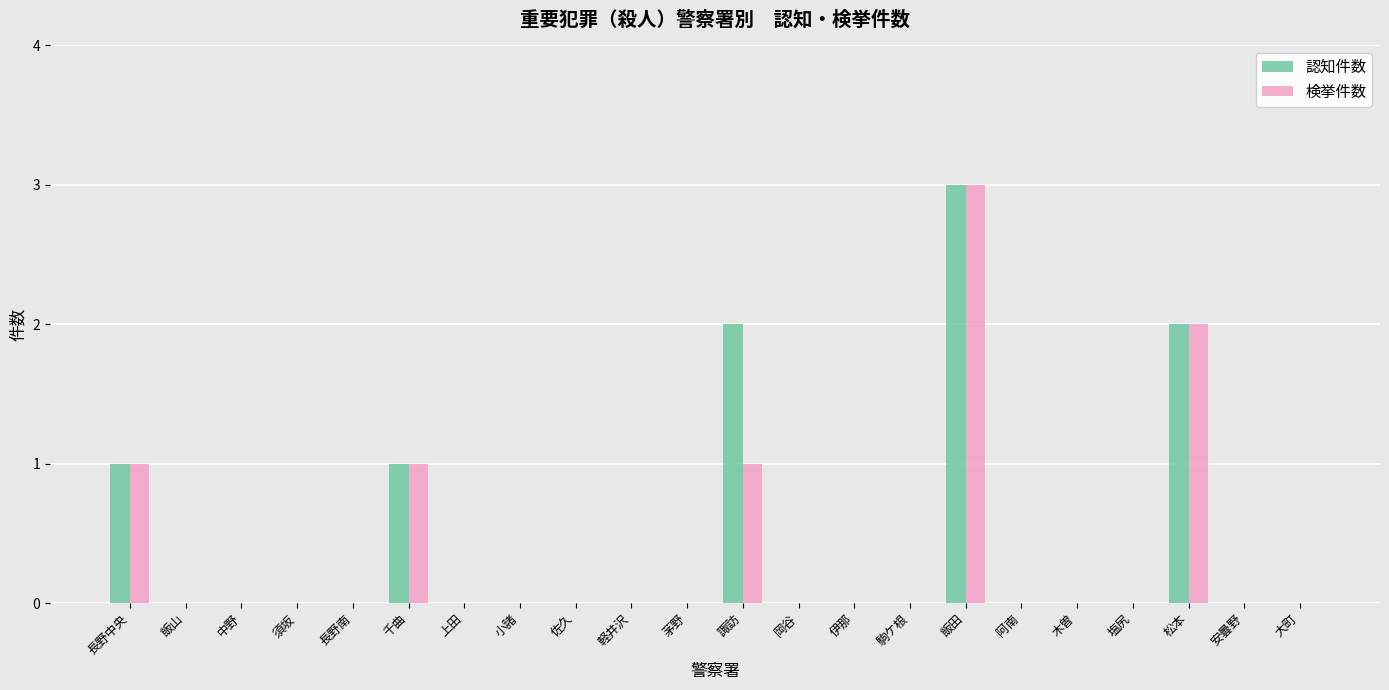

Reading left to right, what are all the values shown in this chart?

認知件数: 1	0	0	0	0	1	0	0	0	0	0	2	0	0	0	3	0	0	0	2	0	0
検挙件数: 1	0	0	0	0	1	0	0	0	0	0	1	0	0	0	3	0	0	0	2	0	0